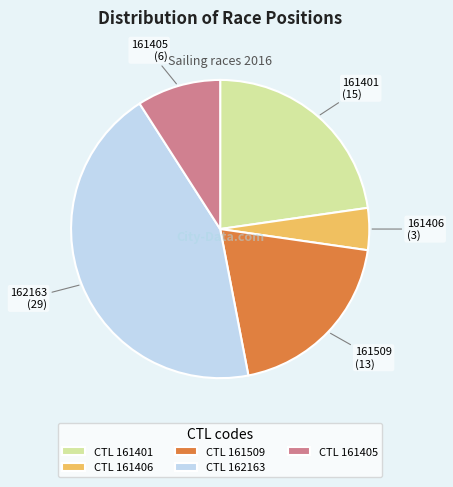

How many segments does this pie chart have?

5